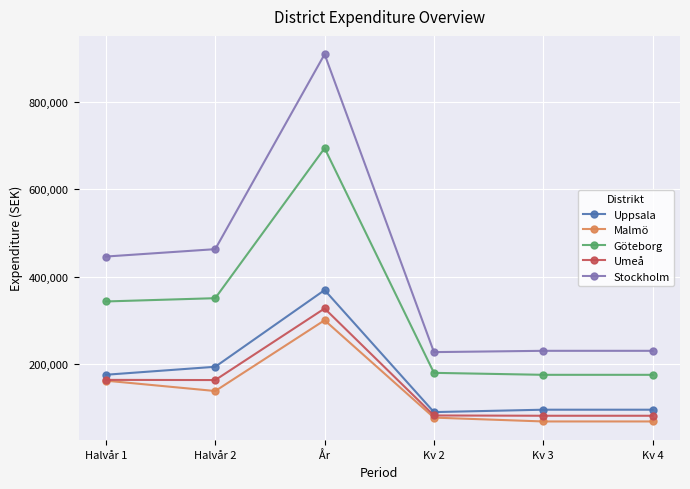

Which series changed the most between Halvår 1 and Kv 4?

Stockholm